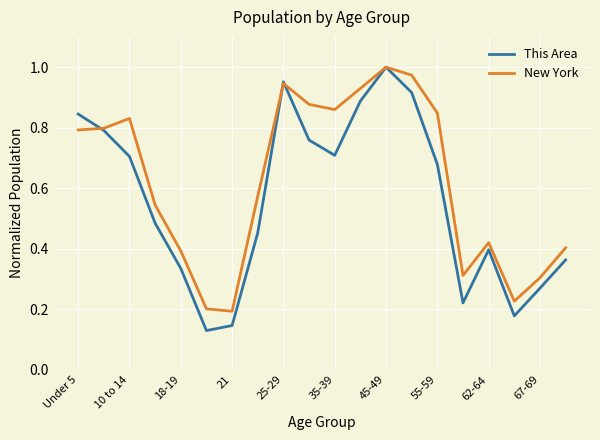

In New York, how many points are lower than both neighbors (excluding endpoints)?

4